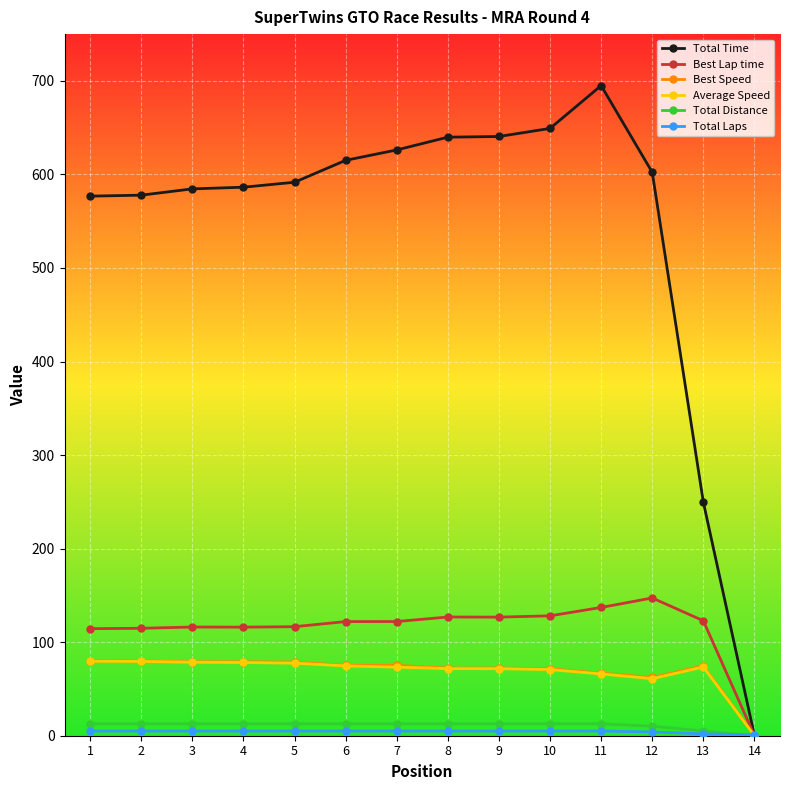

How many lines are shown in the chart?

6